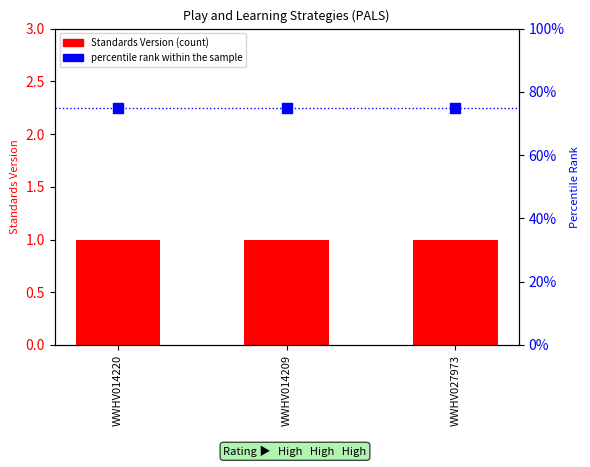

At how many categories does at least one series exceed 64?

3